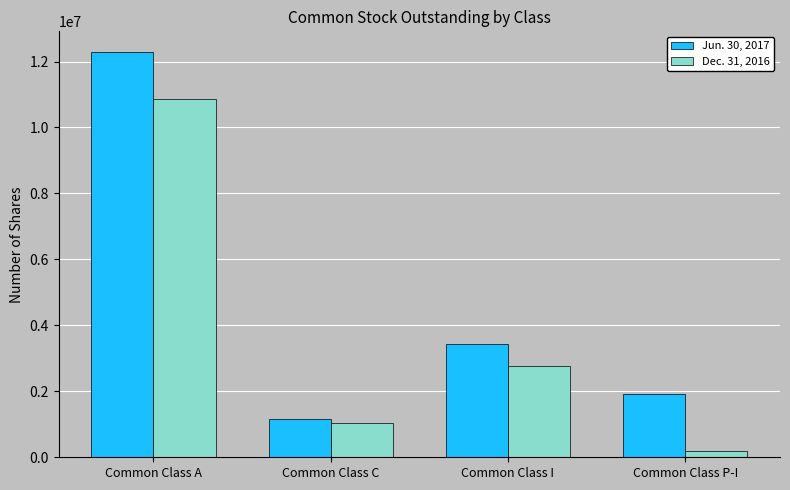

How many values in the Dec. 31, 2016 series are below 2754491?

2